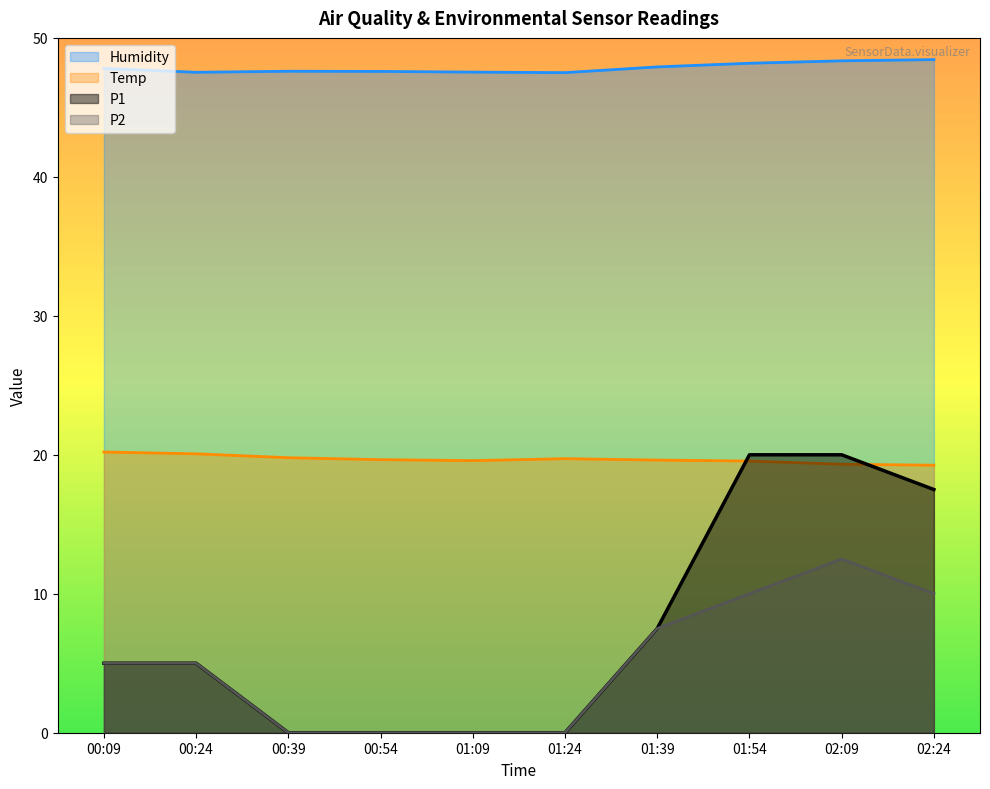

Reading left to right, transcribe all the data shown in this chart.

Humidity: 47.8	47.5	47.6	47.6	47.5	47.5	47.9	48.2	48.4	48.4
Temp: 20.2	20.1	19.8	19.6	19.6	19.7	19.6	19.6	19.3	19.2
P1: 5.0	5.0	0.0	0.0	0.0	0.0	7.5	20.0	20.0	17.5
P2: 5.0	5.0	0.0	0.0	0.0	0.0	7.5	10.0	12.5	10.0